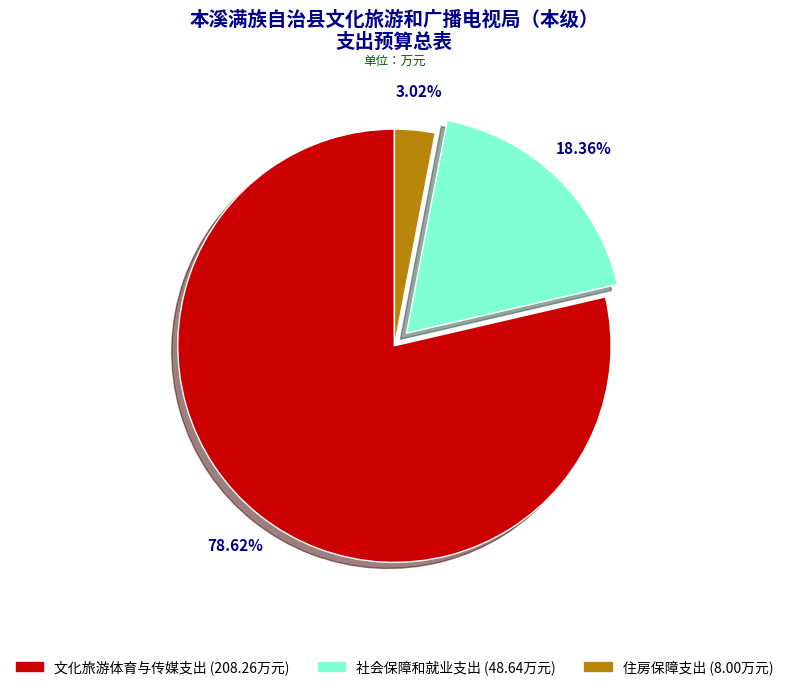

To the nearest percent, what is the difference between the largest and smallest slice percentages?

76%